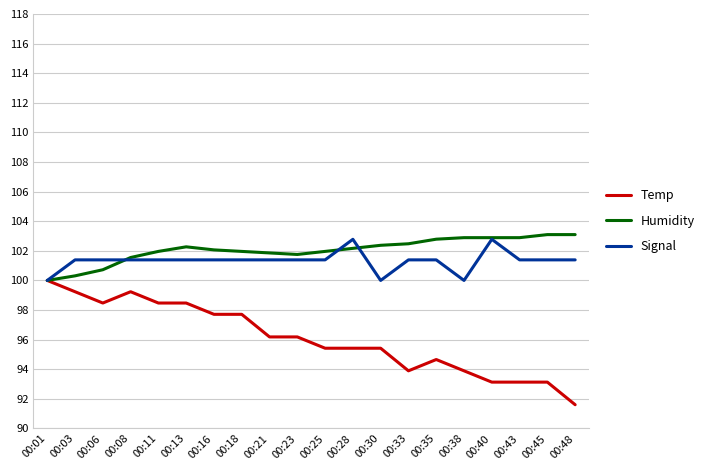

The value of Temp at 00:30 is 95.4. True or false?

True